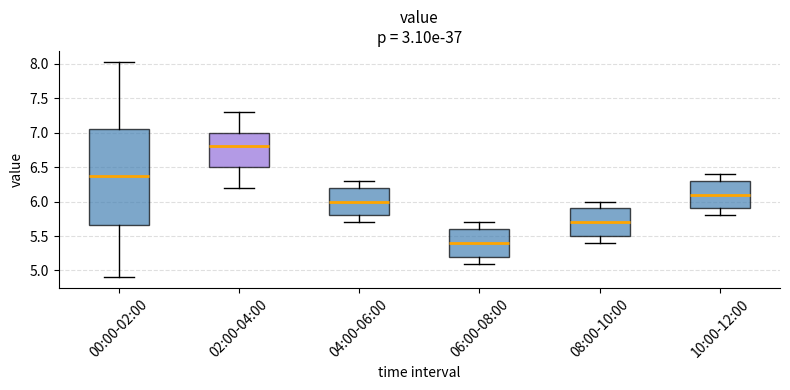

Which box is the tallest, from its lower edge to its upper edge?

00:00-02:00